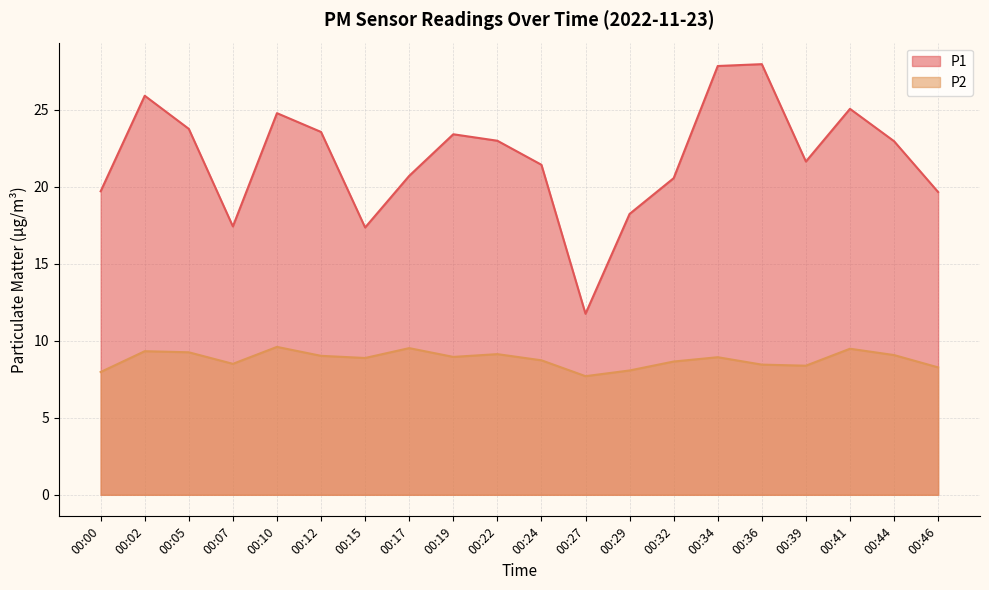

Is the value of P1 at 00:00 greater than the value of P2 at 00:17?

Yes